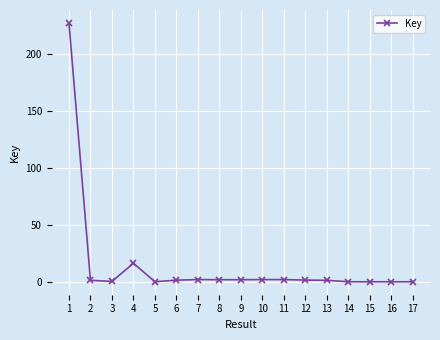

What is the maximum value shown in the chart?

227734109